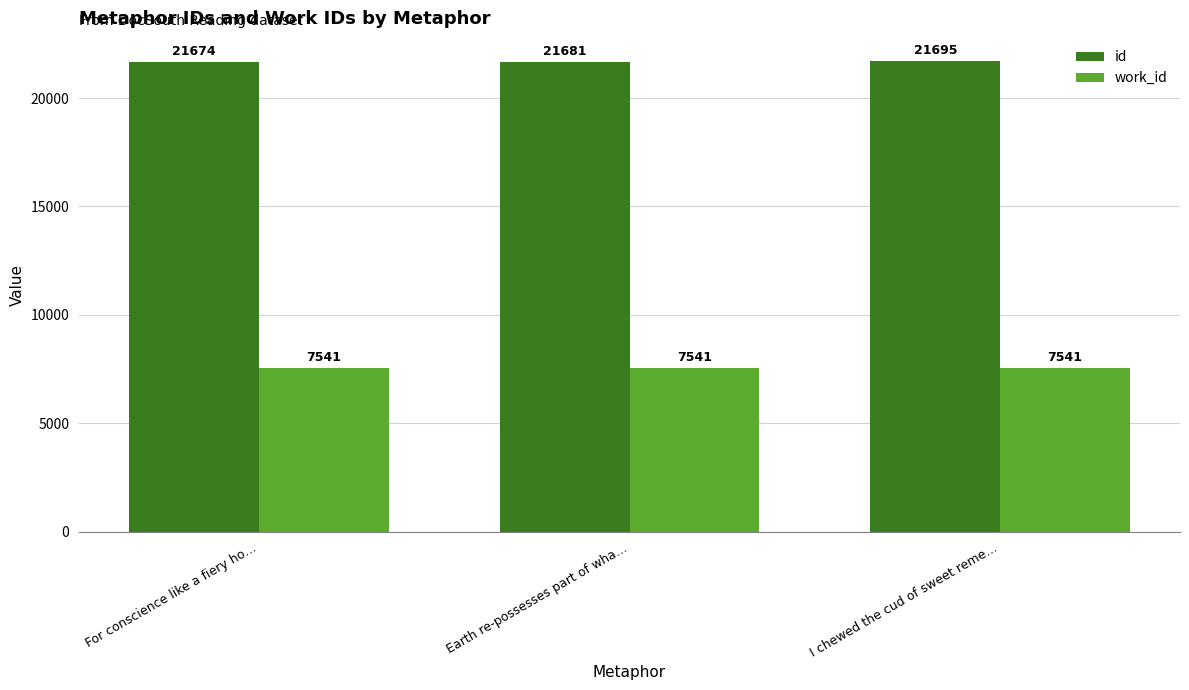

What are all the series names shown in the legend?

id, work_id